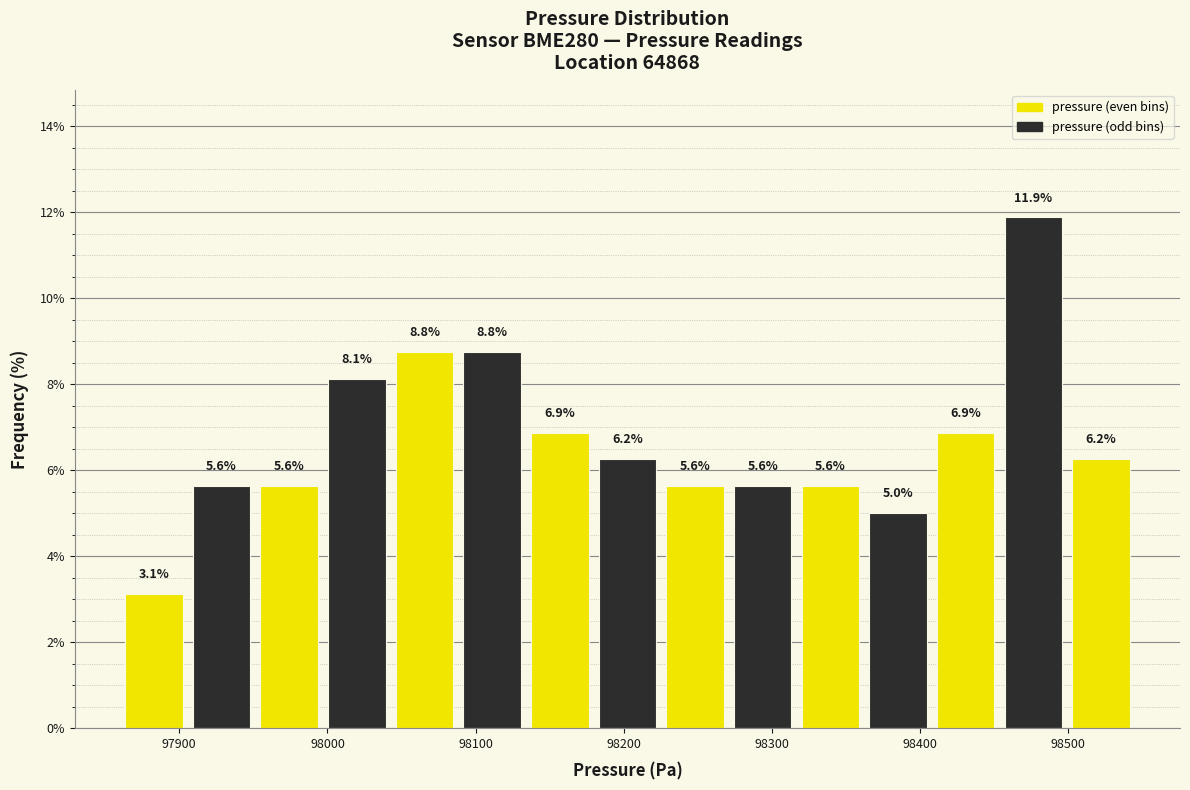

Reading left to right, list every bar in this chart as the range it spans on the x-axis followed by its height. The bar edges are not printed on the chart, so give them approximately, as read against the axis.

97860 to 97910: 3.1
97910 to 97950: 5.6
97950 to 98000: 5.6
98000 to 98040: 8.1
98040 to 98090: 8.8
98090 to 98130: 8.8
98130 to 98180: 6.9
98180 to 98230: 6.2
98230 to 98270: 5.6
98270 to 98320: 5.6
98320 to 98360: 5.6
98360 to 98410: 5.0
98410 to 98450: 6.9
98450 to 98500: 11.9
98500 to 98540: 6.2